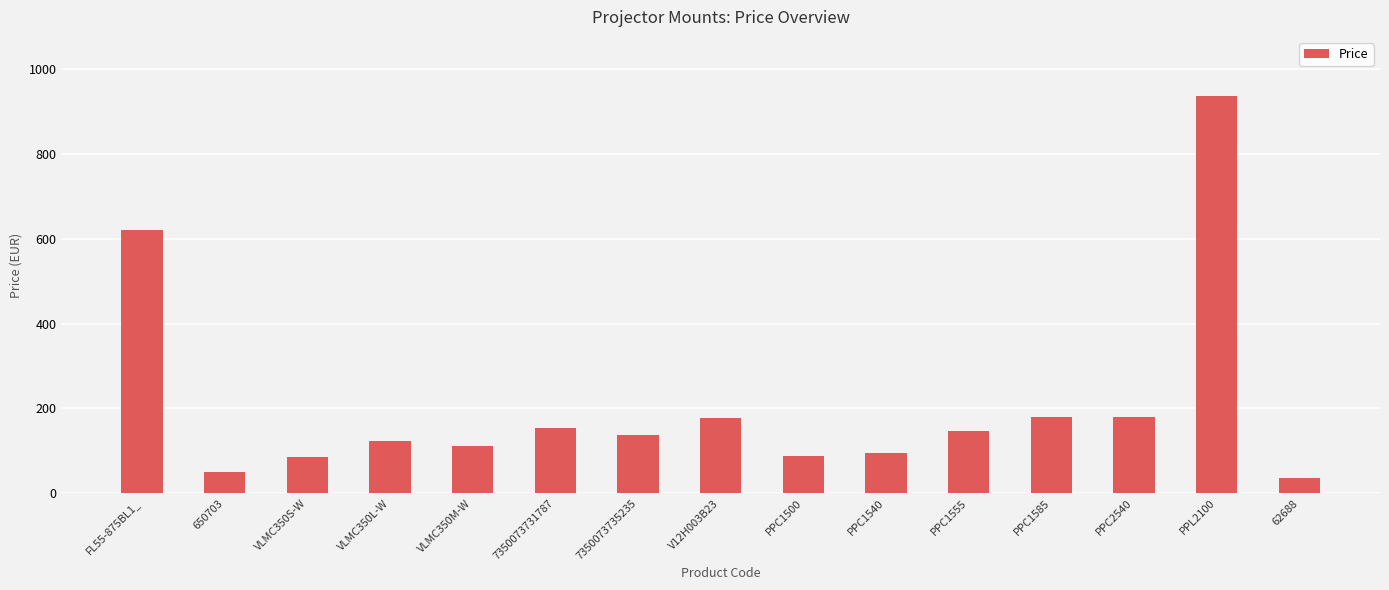

Count the number of values greater than 137.

8